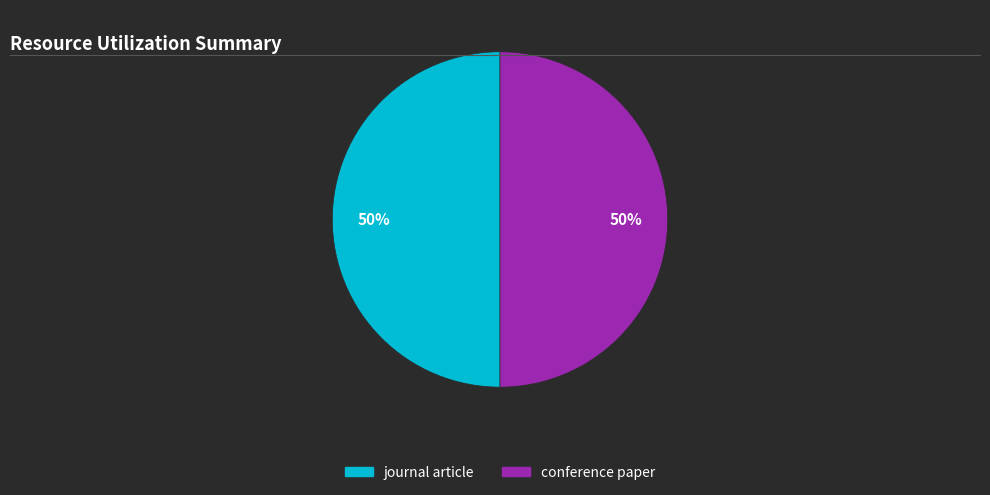

How many segments does this pie chart have?

2